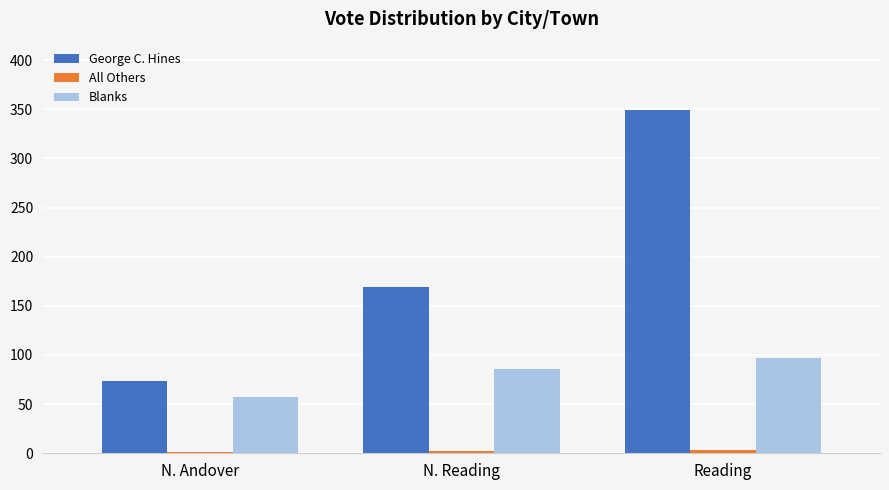

How many groups of bars are there?

3